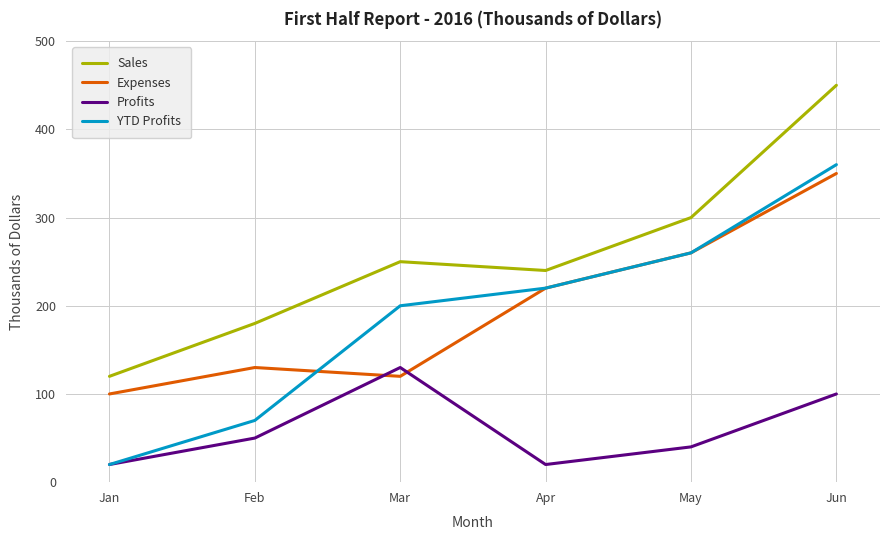

Which series has the largest range (max minus min)?

YTD Profits